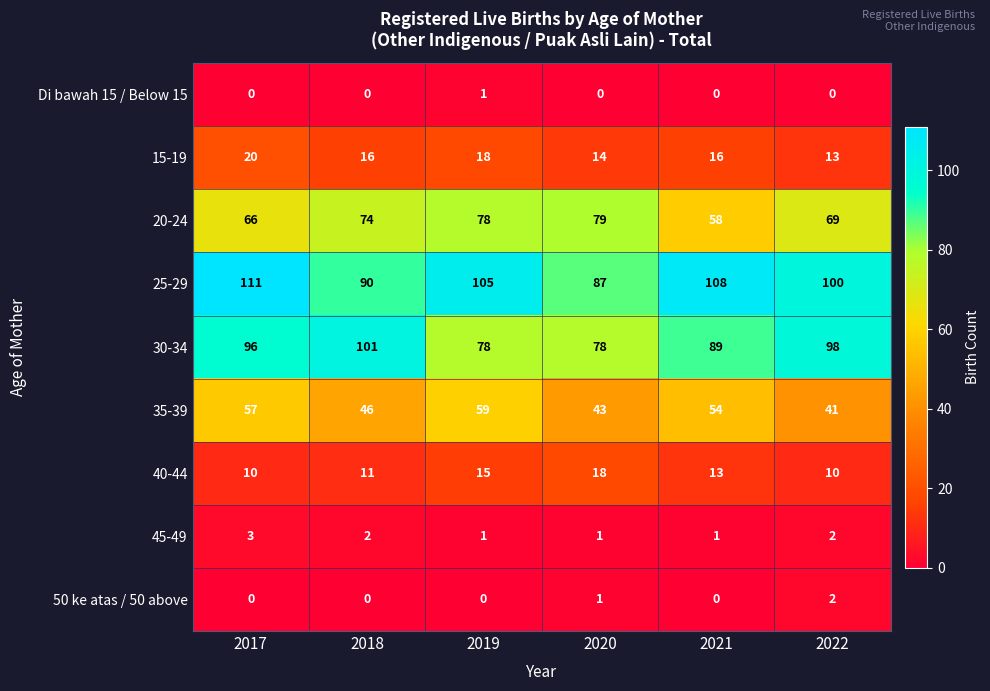

What is the difference between the highest and lowest values at 2018?

101